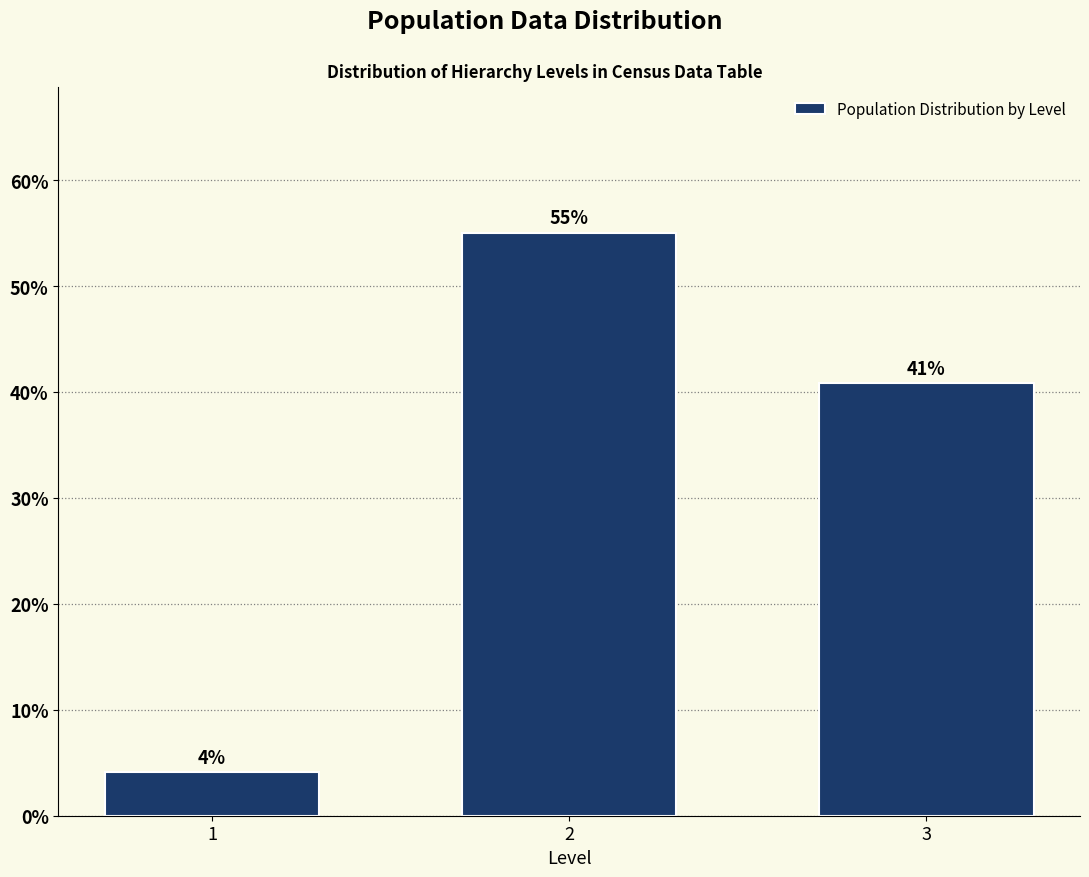

Which has a higher value, 3 or 1?

3